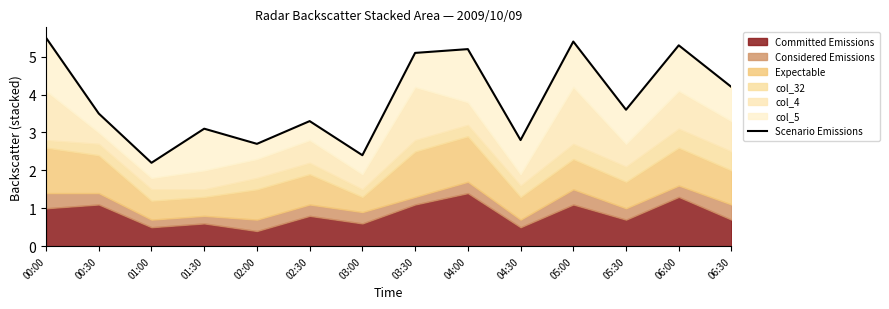

List the labels in order of value, largest first.

00:00, 05:00, 06:00, 04:00, 03:30, 06:30, 05:30, 00:30, 02:30, 01:30, 04:30, 02:00, 03:00, 01:00